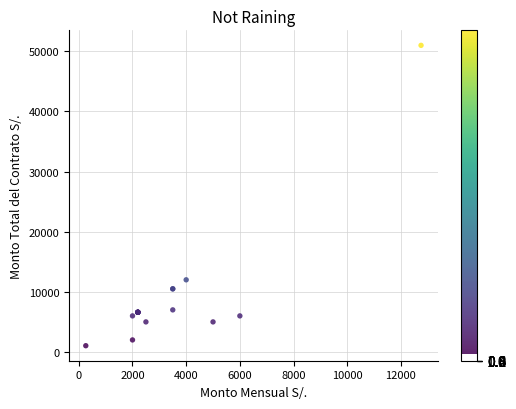

What Y value in the scatter plot is closest to 26020?

12000